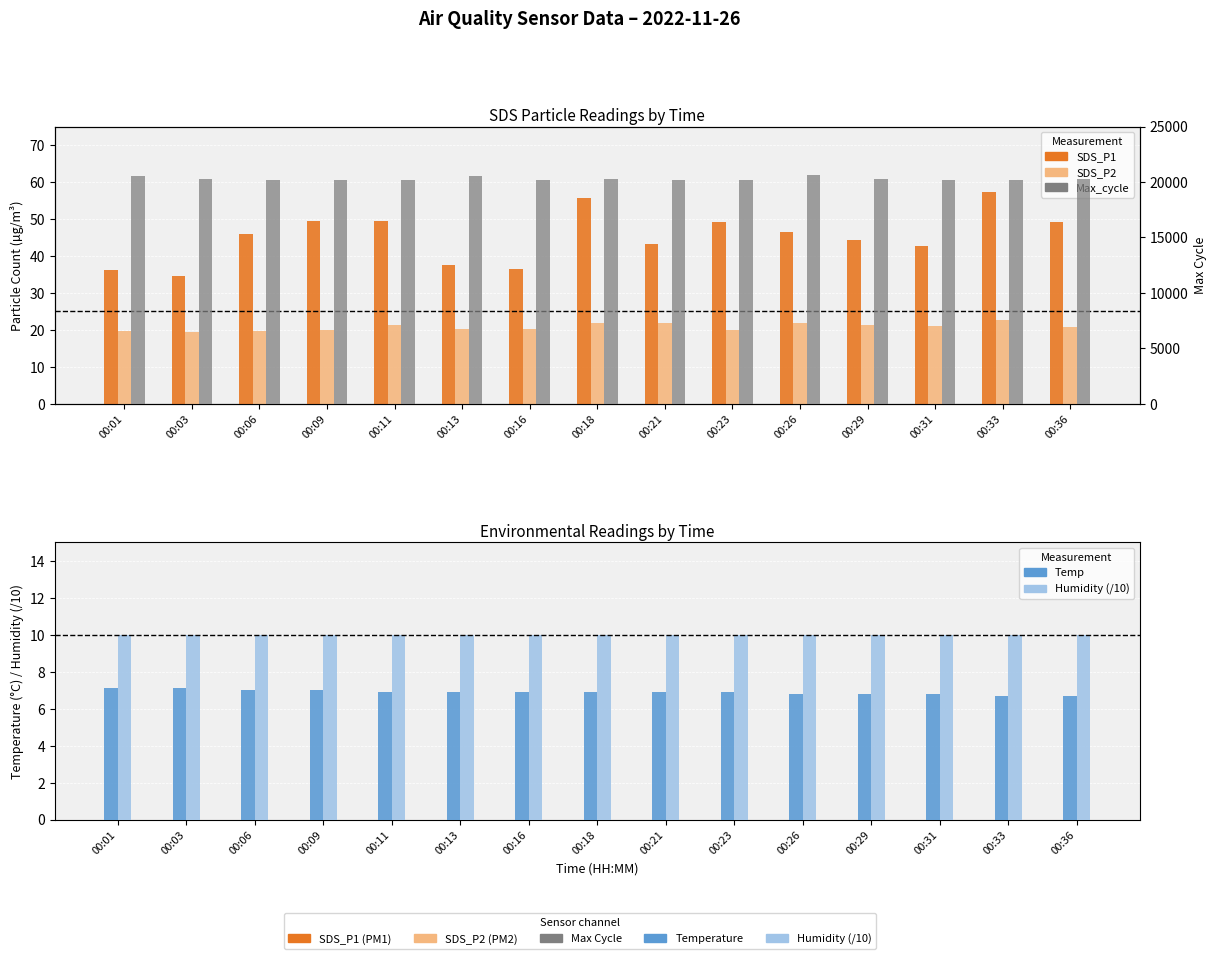

Is it true that SDS_P1 equals 12.3 at 00:09?

False